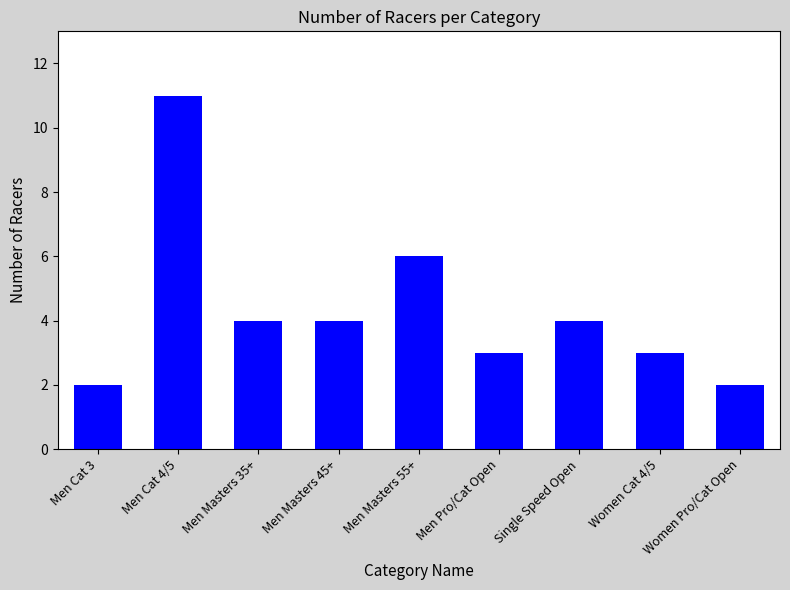

What is the greatest value displayed?

11